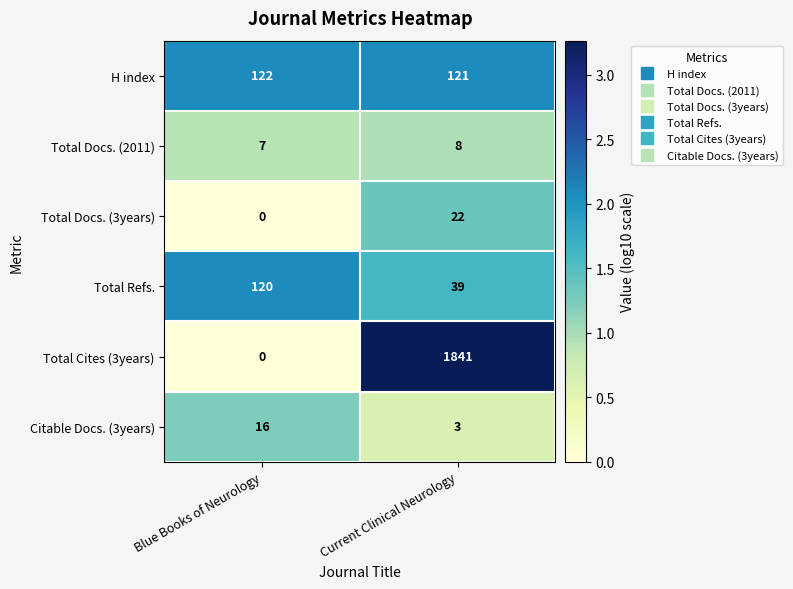

Between Blue Books of Neurology and Current Clinical Neurology, which series saw the biggest shift?

Total Cites (3years)